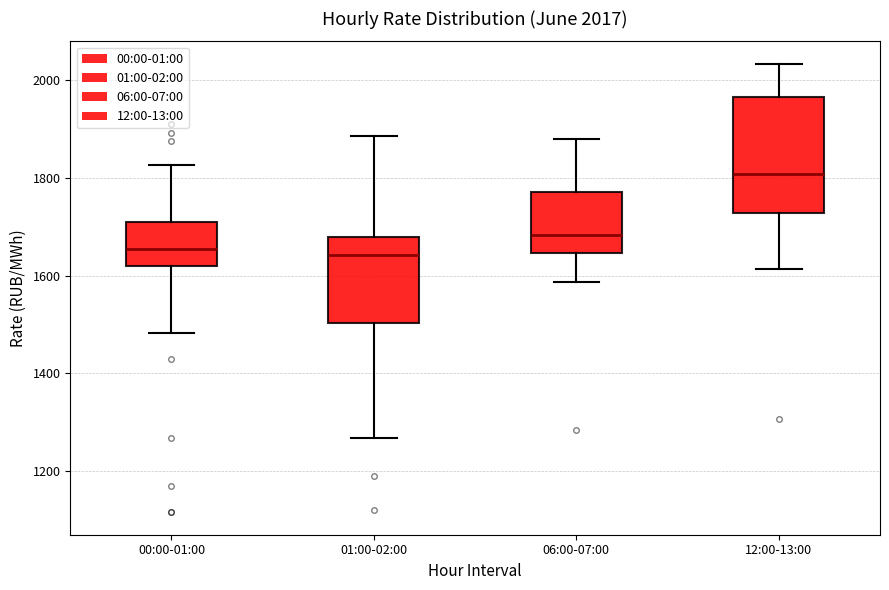

Which box is the tallest, from its lower edge to its upper edge?

12:00-13:00